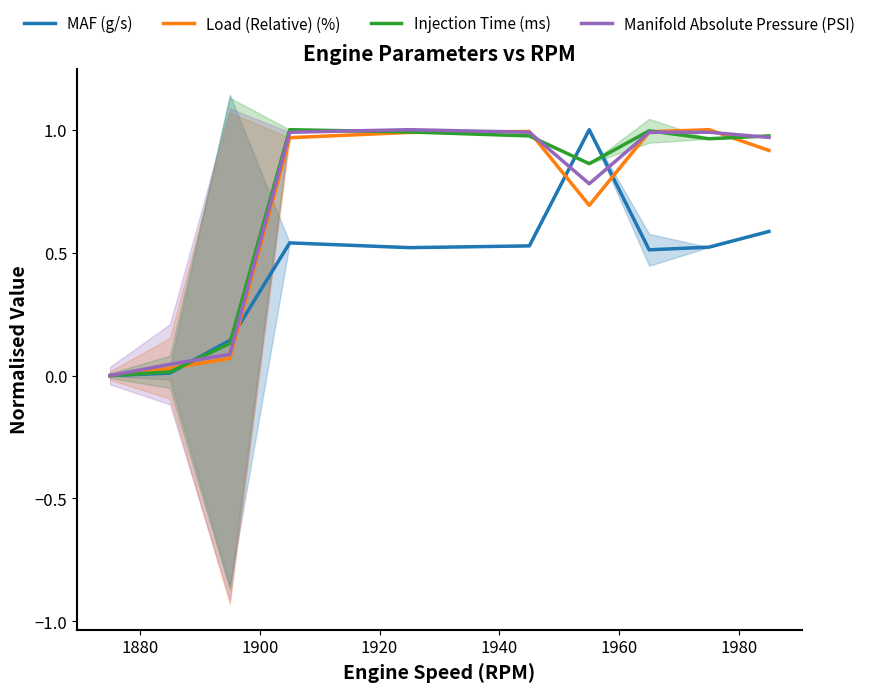

In MAF (g/s), how many points are lower than both neighbors (excluding endpoints)?

2